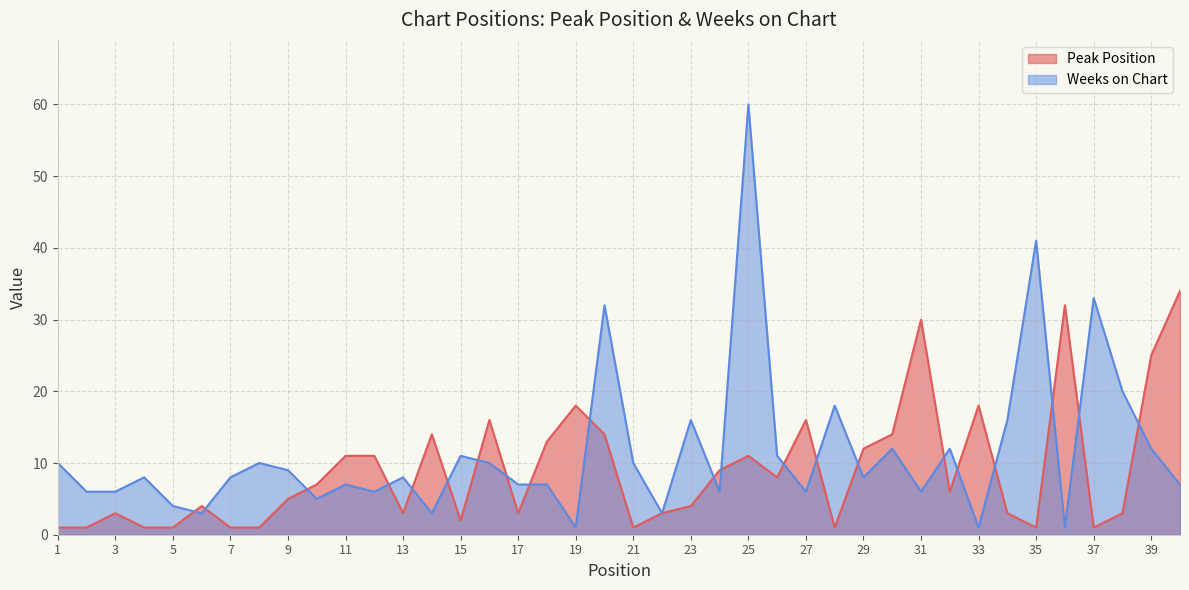

What are all the series names shown in the legend?

Peak Position, Weeks on Chart